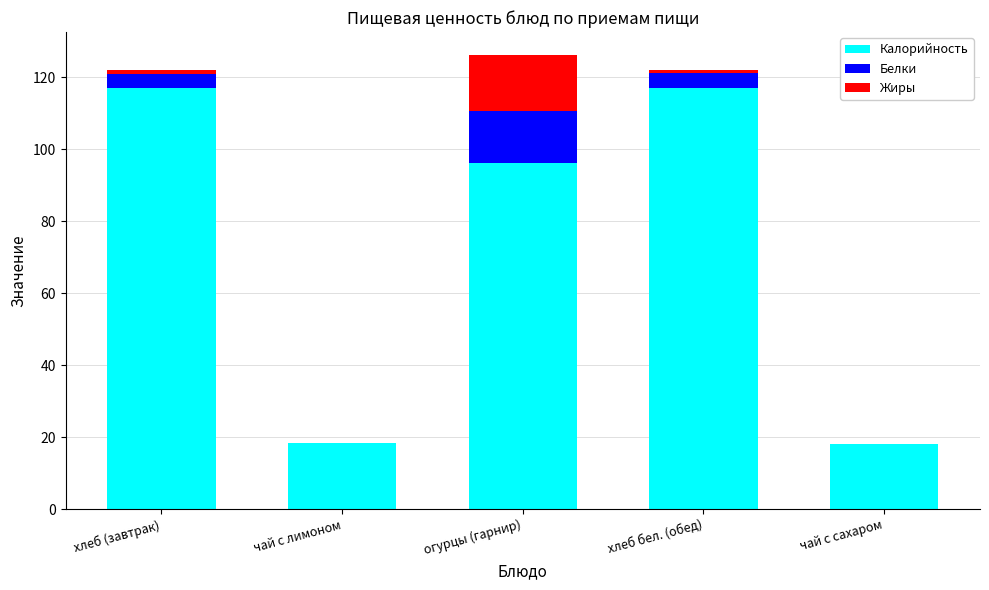

What are all the series names shown in the legend?

Калорийность, Белки, Жиры